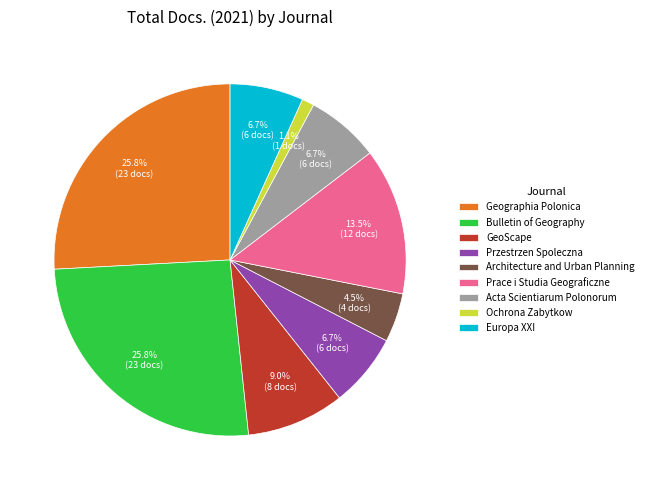

Combined, what portion of the pie is Ochrona Zabytkow and Prace i Studia Geograficzne?

14.6%